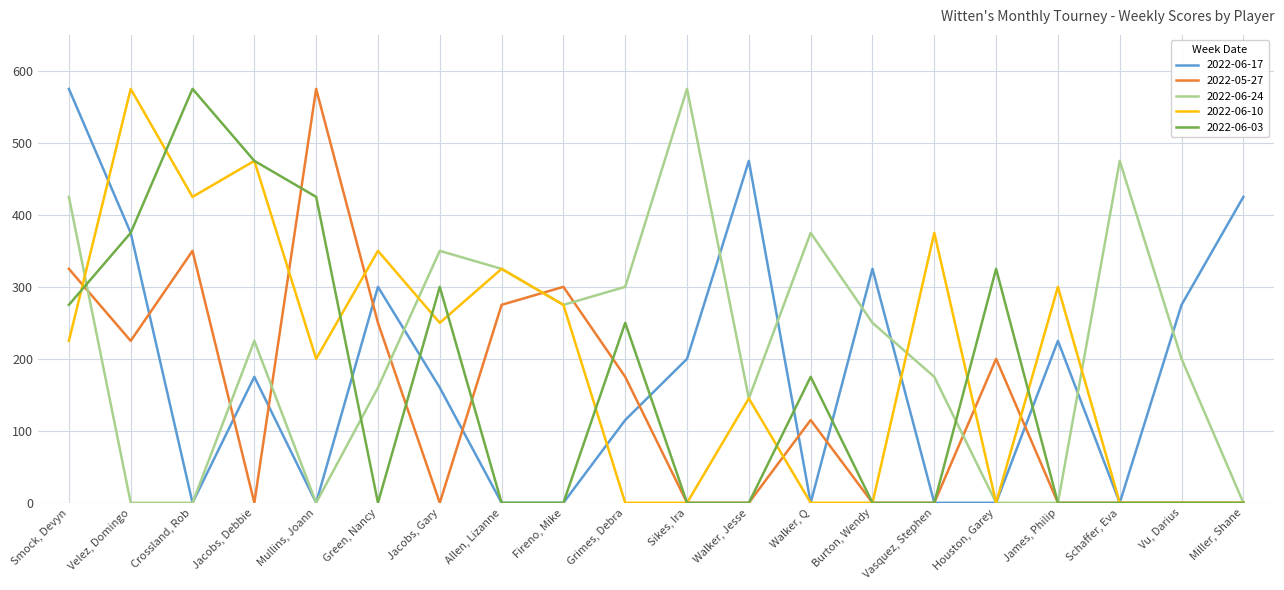

What position from the left is Schaffer, Eva?

18